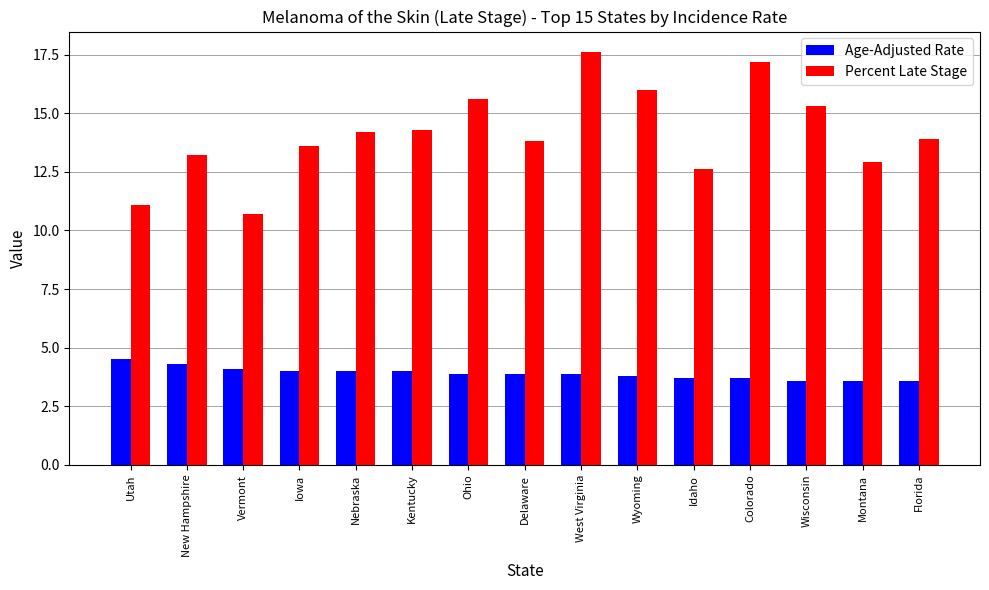

What are all the series names shown in the legend?

Age-Adjusted Rate, Percent Late Stage